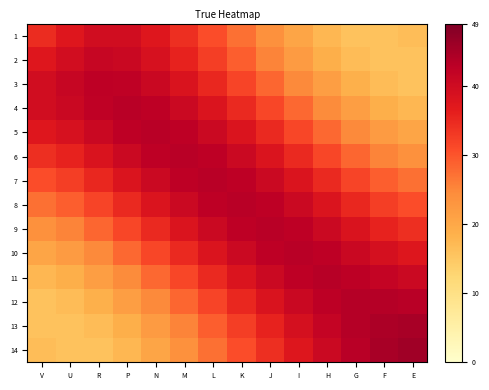

List the series in order of their peak value, lowest first.

row_0, row_1, row_2, row_3, row_6, row_7, row_5, row_8, row_4, row_9, row_10, row_11, row_12, row_13